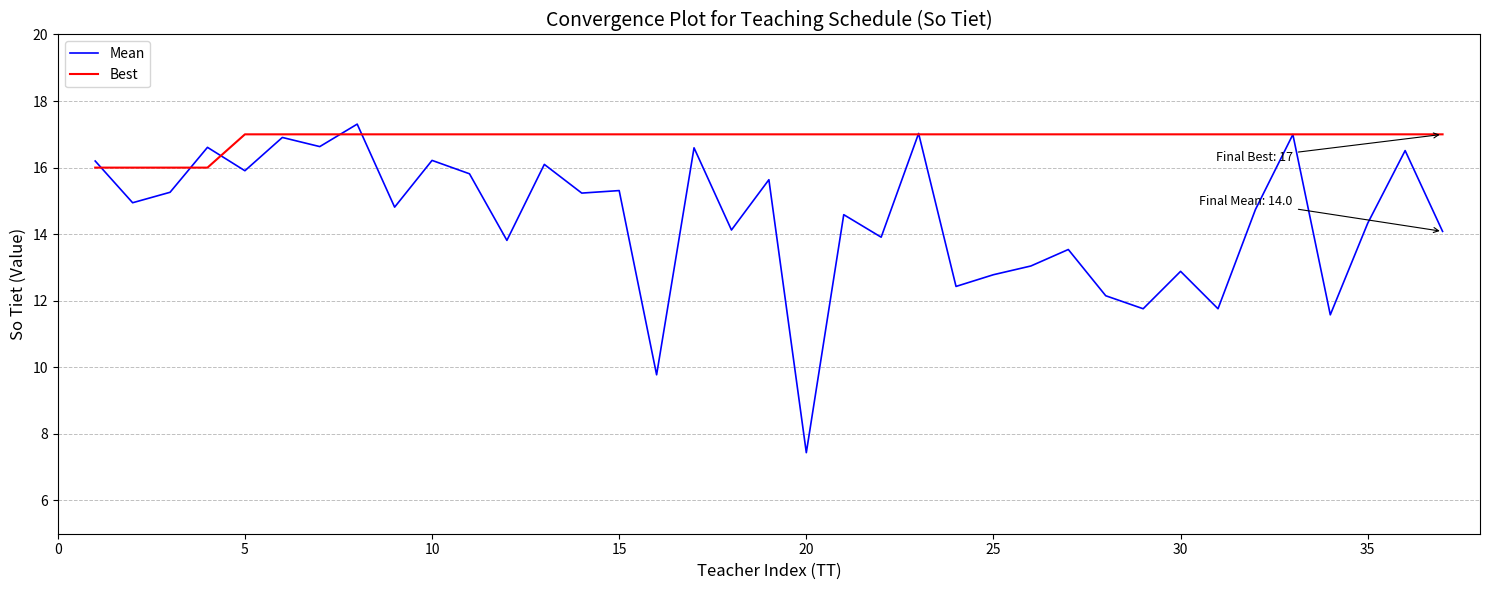

List the series in order of their overall mean, highest first.

Best, Mean